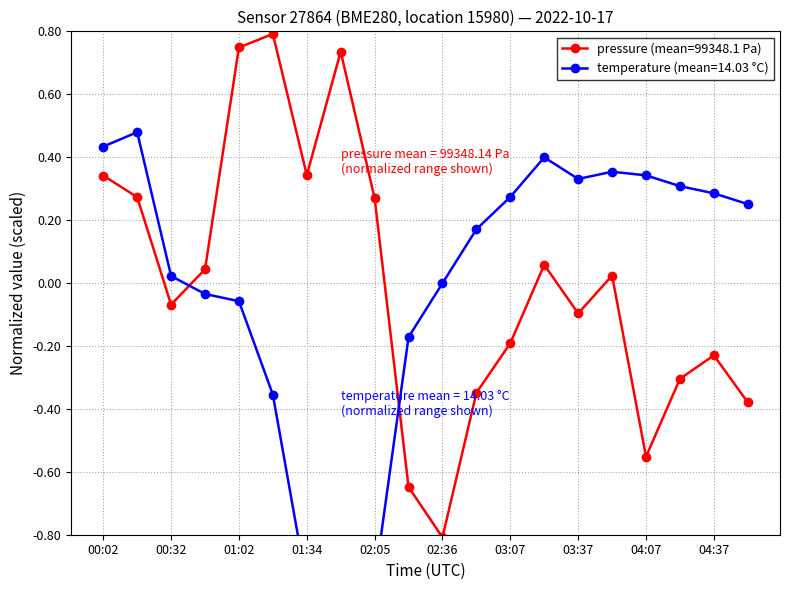

Between 00:02 and 00:17, which series saw the biggest shift?

pressure